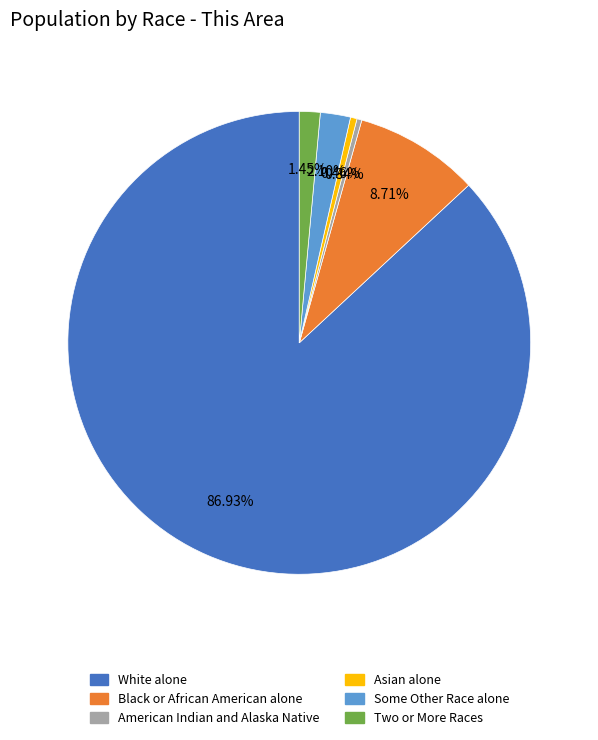

What is the ratio of the value at Some Other Race alone to the value at American Indian and Alaska Native?

6.1